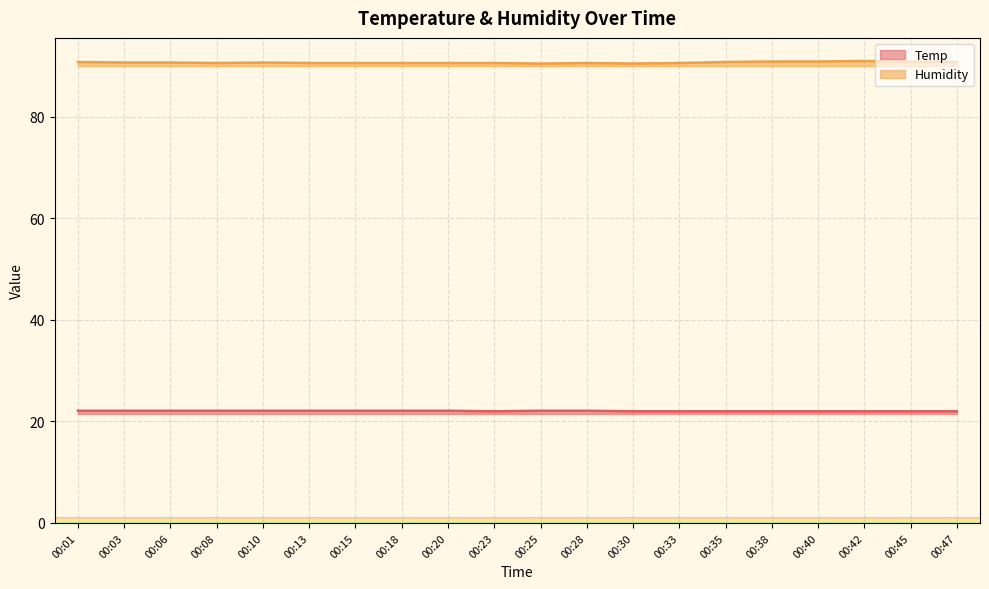

How many distinct data groups are displayed?

2